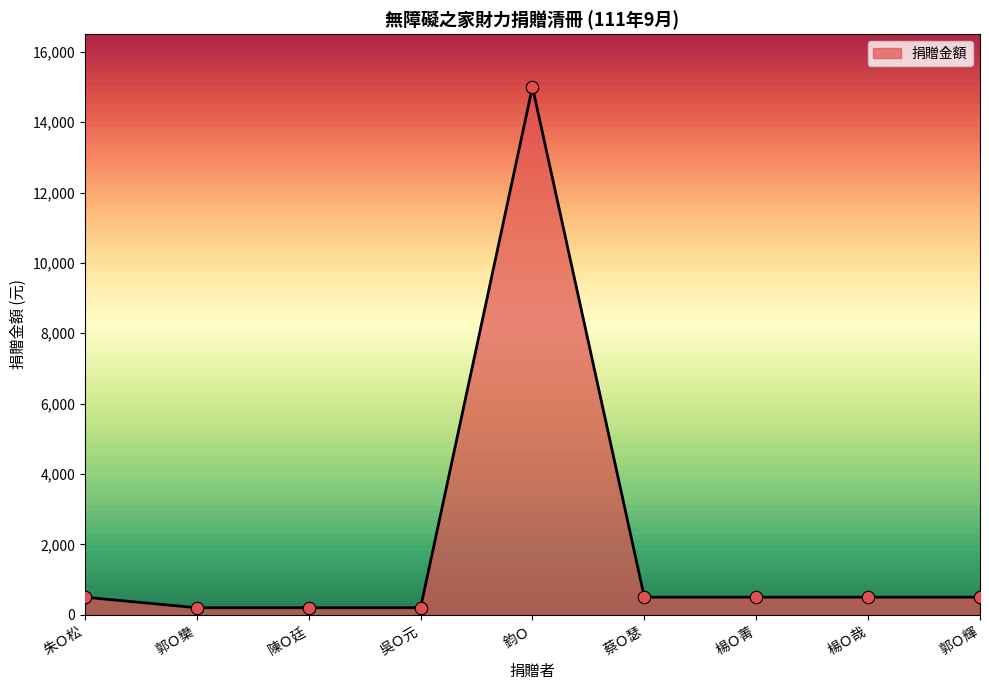

What is the change in value from 鈞Ｏ to 楊Ｏ菁?

-14500